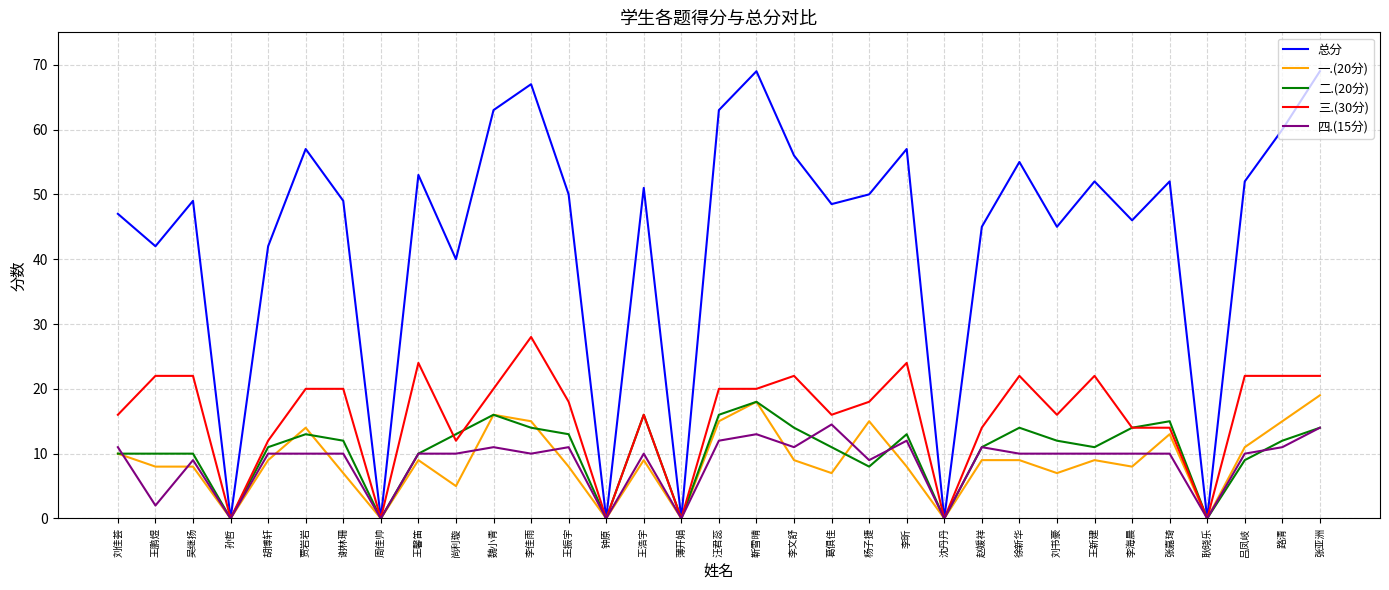

What position from the right is 钟原?

20